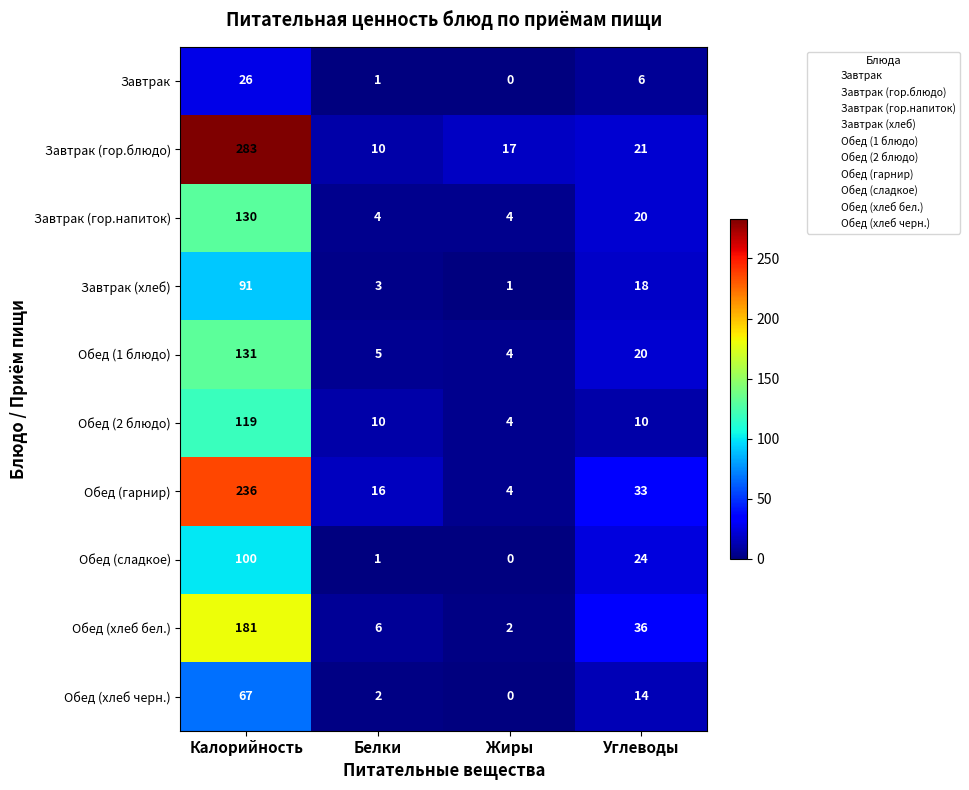

At which category does the chart reach its peak across all series?

Калорийность